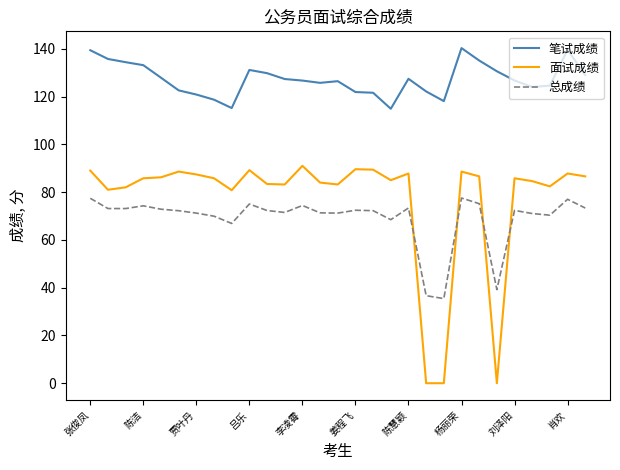

Which series has the largest total across all categories?

笔试成绩